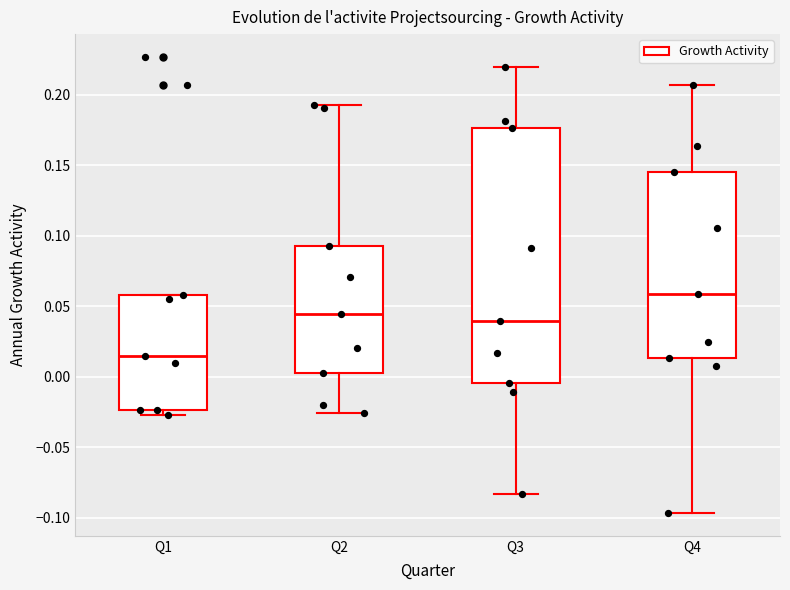

Reading left to right, transcribe this box plot: for each box, give where its median line is, the range the box spans, and where its two whiskers end, as read against the y-axis. The values are not printed on the chart, so give them approximately, as read against the axis.

Q1: median 0.015, box -0.025 to 0.060, whiskers -0.025 (just below the box's lower edge) to 0.060
Q2: median 0.045, box 0.005 to 0.095, whiskers -0.025 to 0.195
Q3: median 0.040, box -0.005 to 0.175, whiskers -0.085 to 0.220
Q4: median 0.060, box 0.015 to 0.145, whiskers -0.095 to 0.205